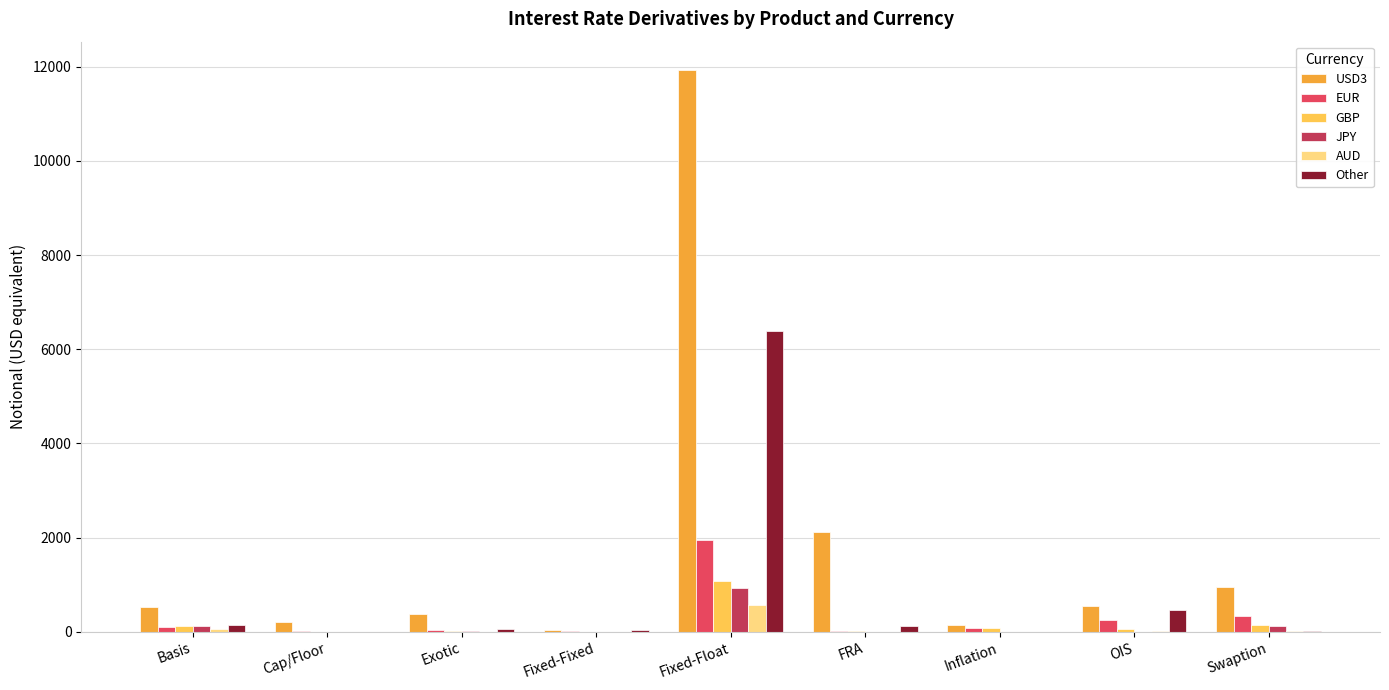

At which category is the sum across all series the highest?

Fixed-Float